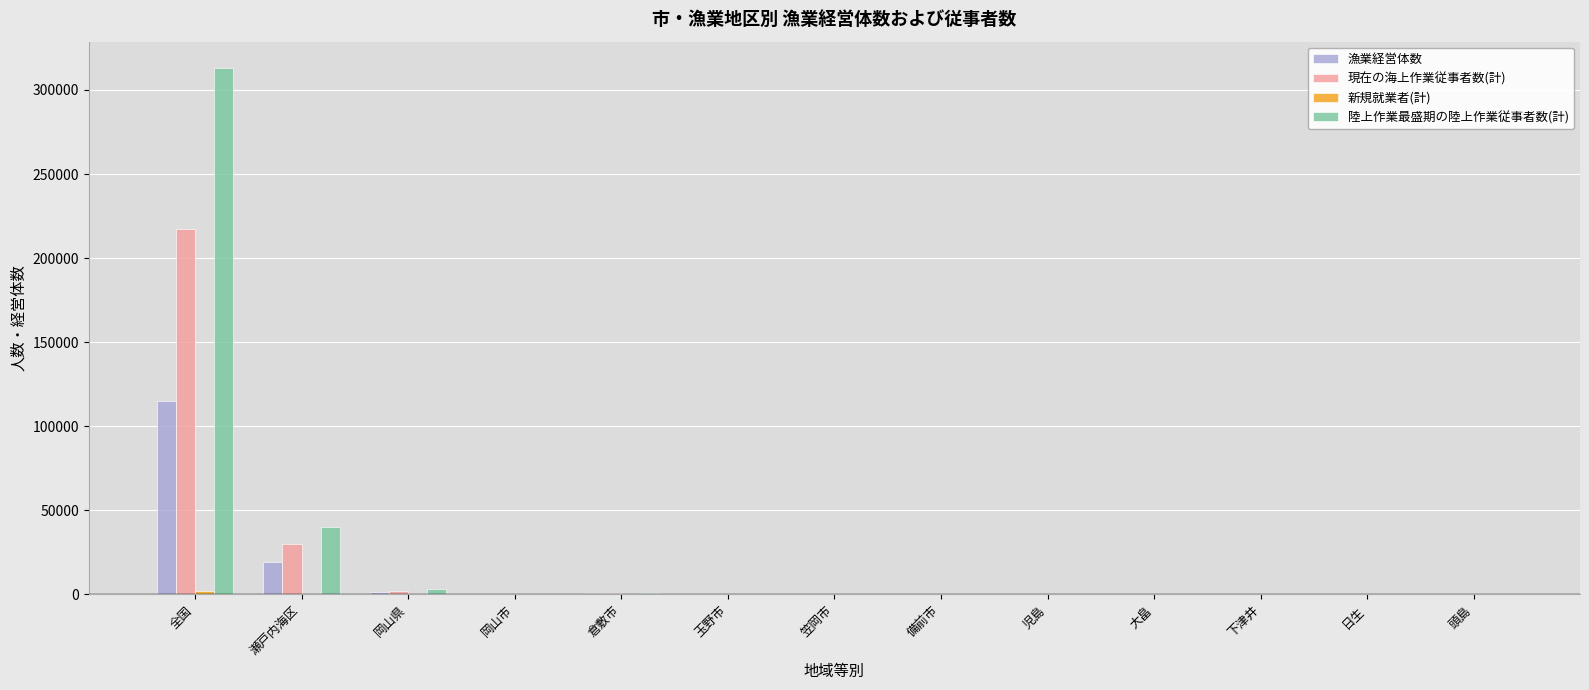

Is the value of 漁業経営体数 at 瀬戸内海区 greater than the value of 陸上作業最盛期の陸上作業従事者数(計) at 備前市?

Yes